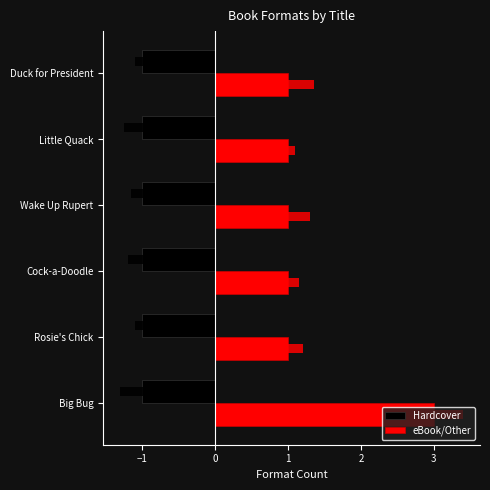

What are all the series names shown in the legend?

Hardcover, eBook/Other